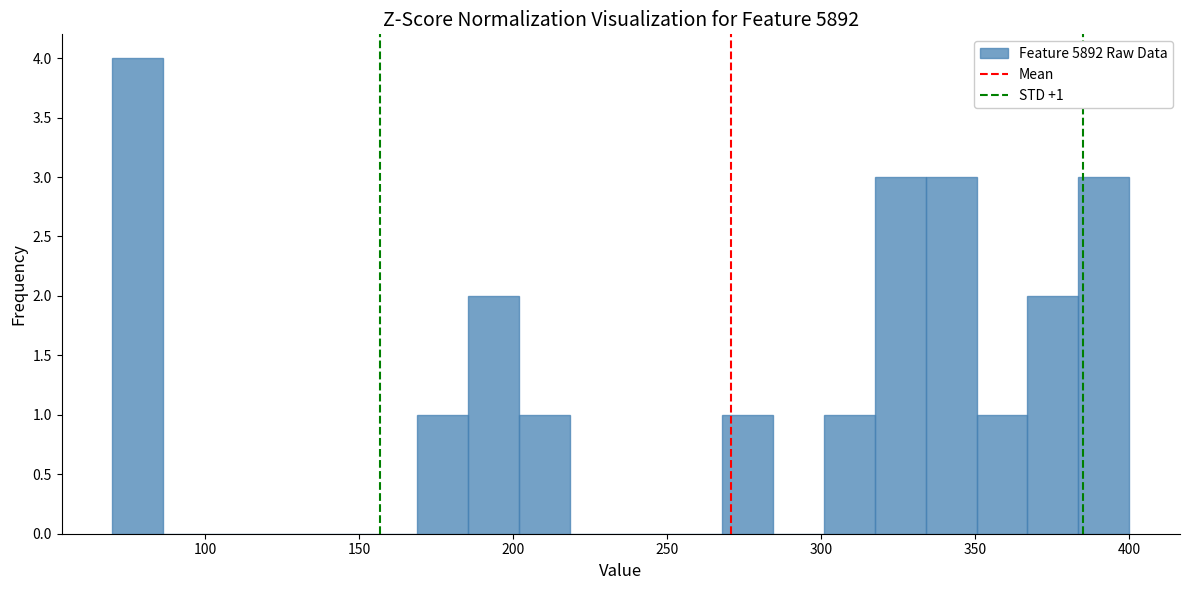

Read against the x-axis, roughly where is the centre of the tallest bar?

80